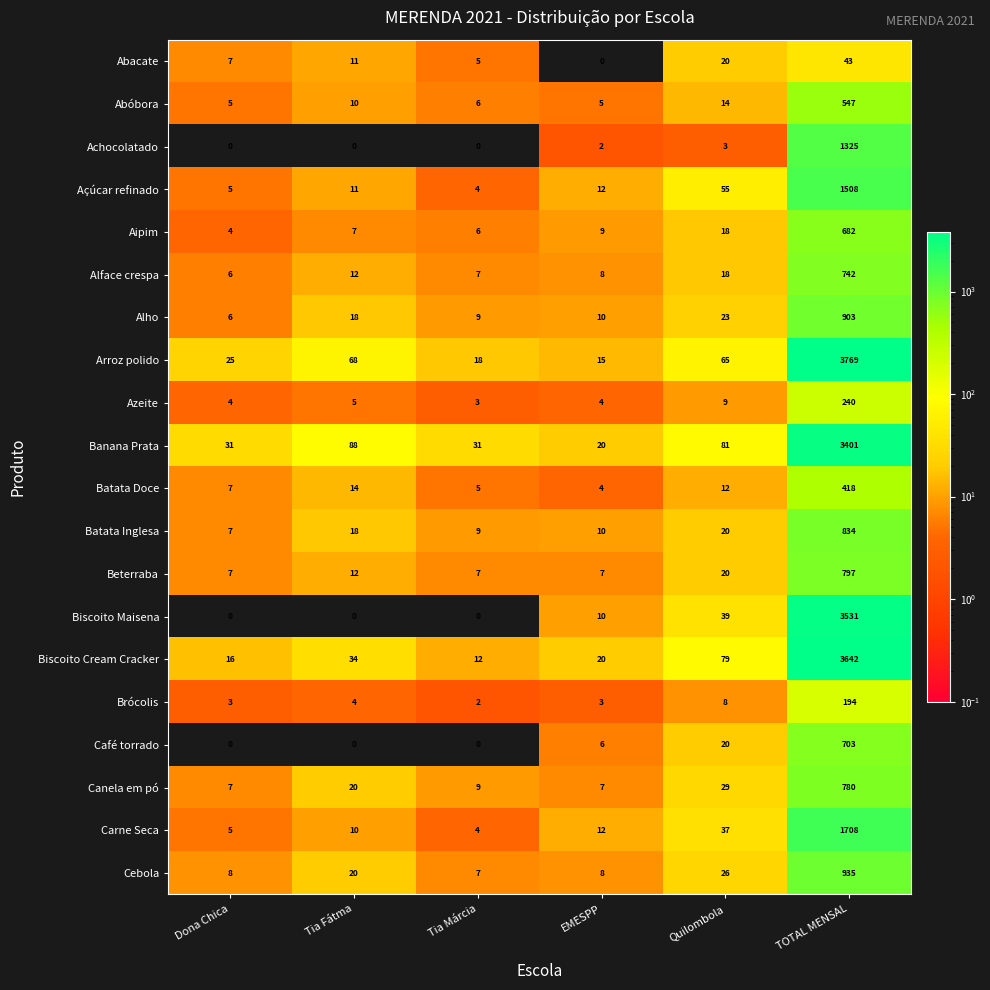

List the series in order of their peak value, lowest first.

Abacate, Brócolis, Azeite, Batata Doce, Abóbora, Aipim, Café torrado, Alface crespa, Canela em pó, Beterraba, Batata Inglesa, Alho, Cebola, Achocolatado, Açúcar refinado, Carne Seca, Banana Prata, Biscoito Maisena, Biscoito Cream Cracker, Arroz polido